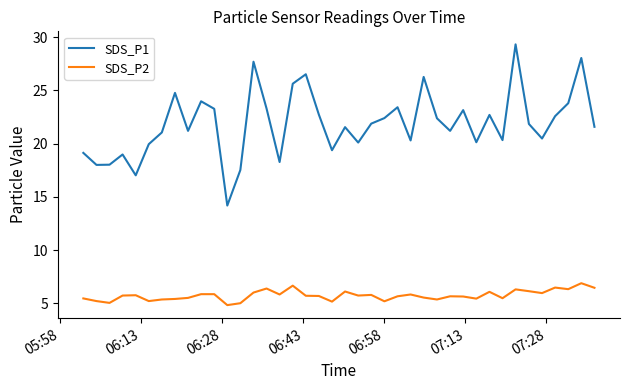

Rank the series by their maximum value, from highest to lowest.

SDS_P1, SDS_P2